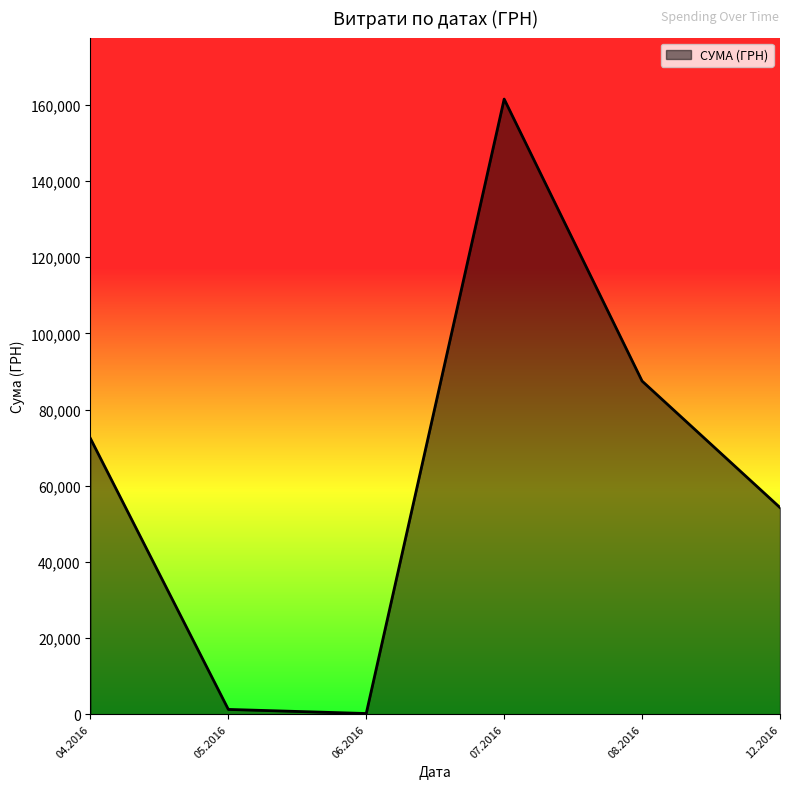

How many interior local valleys (lower than both neighbors) does the data have?

1